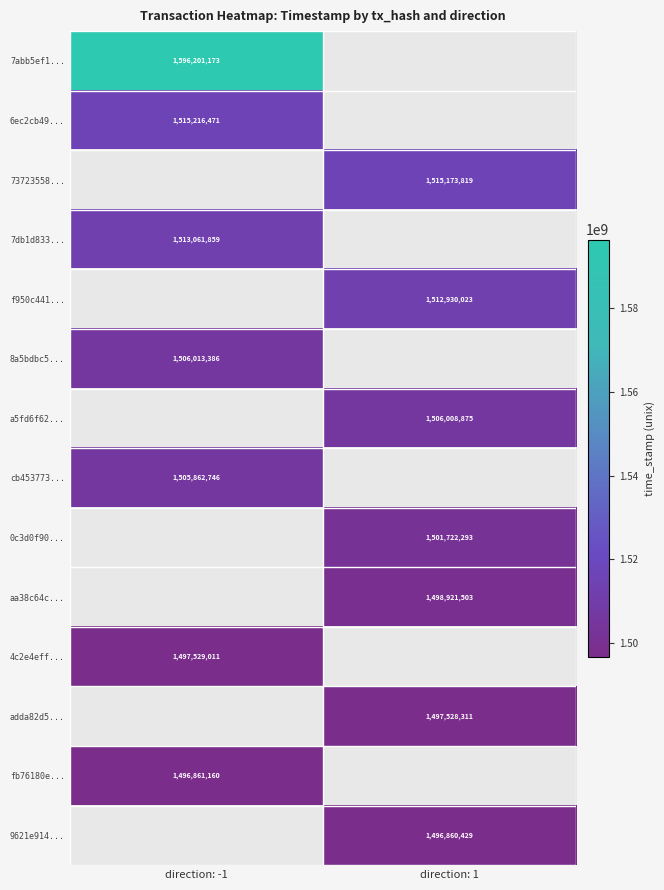

The value of 6ec2cb49... at direction: -1 is 1515216471. True or false?

True